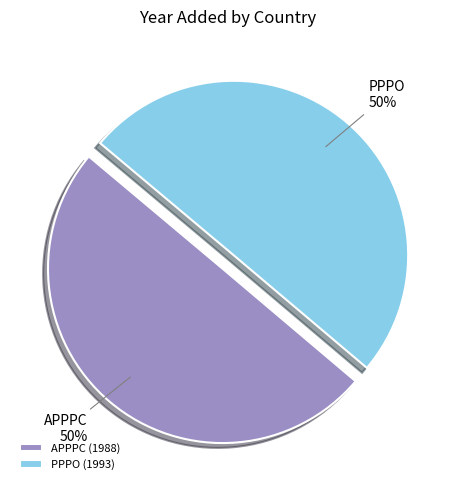

True or false: PPPO accounts for 50% of the total.

True